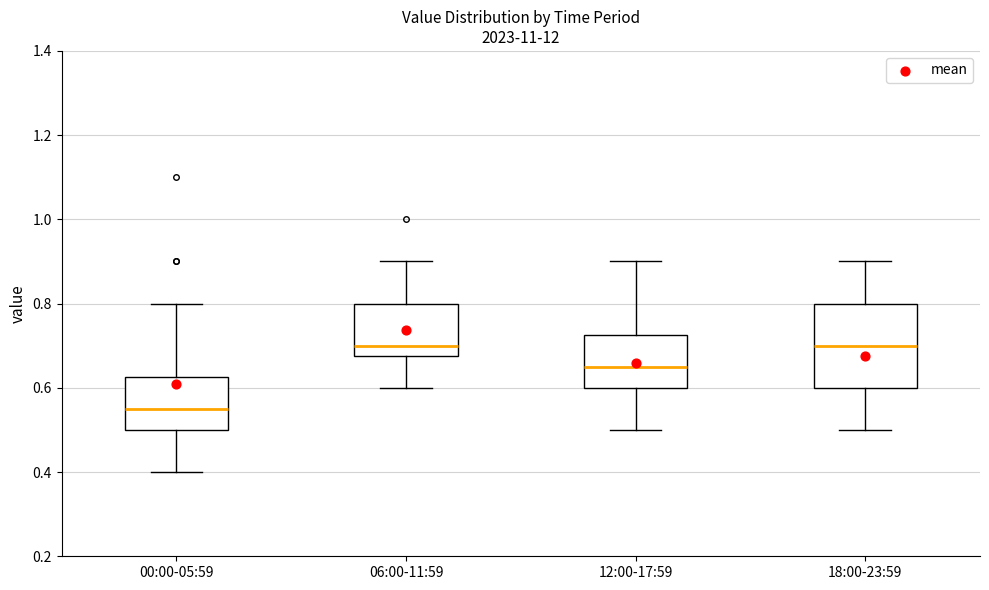

Reading left to right, transcribe this box plot: for each box, give where its median line is, the range the box spans, and where its two whiskers end, as read against the y-axis. The values are not printed on the chart, so give them approximately, as read against the axis.

00:00-05:59: median 0.56, box 0.50 to 0.62, whiskers 0.40 to 0.80
06:00-11:59: median 0.70, box 0.68 to 0.80, whiskers 0.60 to 0.90
12:00-17:59: median 0.66, box 0.60 to 0.72, whiskers 0.50 to 0.90
18:00-23:59: median 0.70, box 0.60 to 0.80, whiskers 0.50 to 0.90